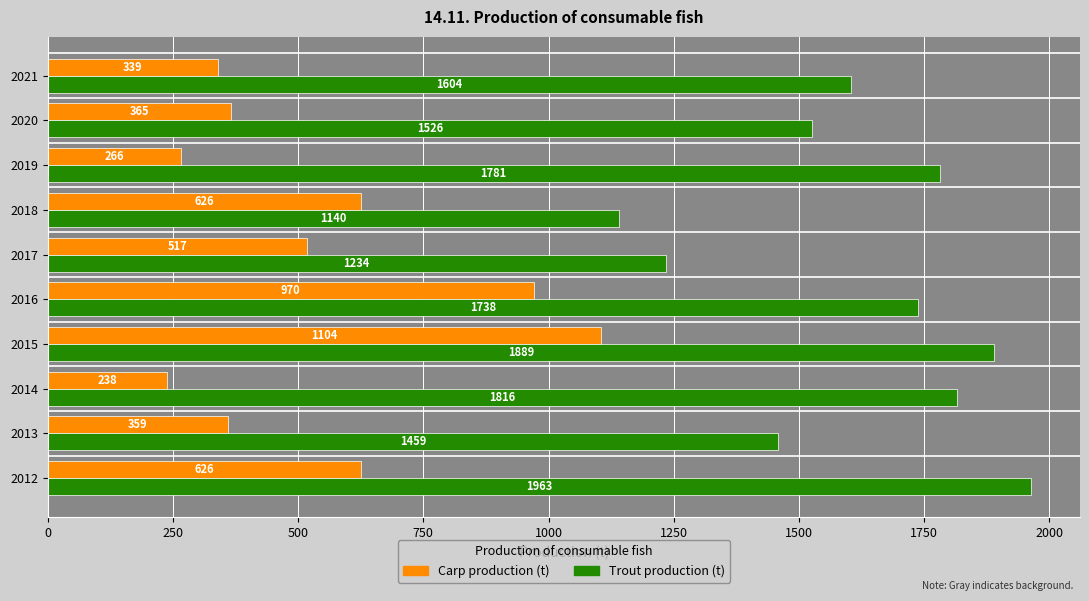

What is the approximate value of Trout production (t) at 2015, to the nearest 10?

1890